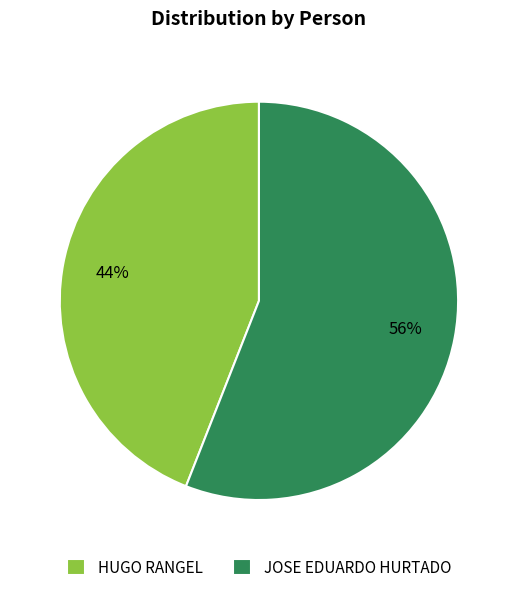

What percentage is the HUGO RANGEL slice, to the nearest percent?

44%